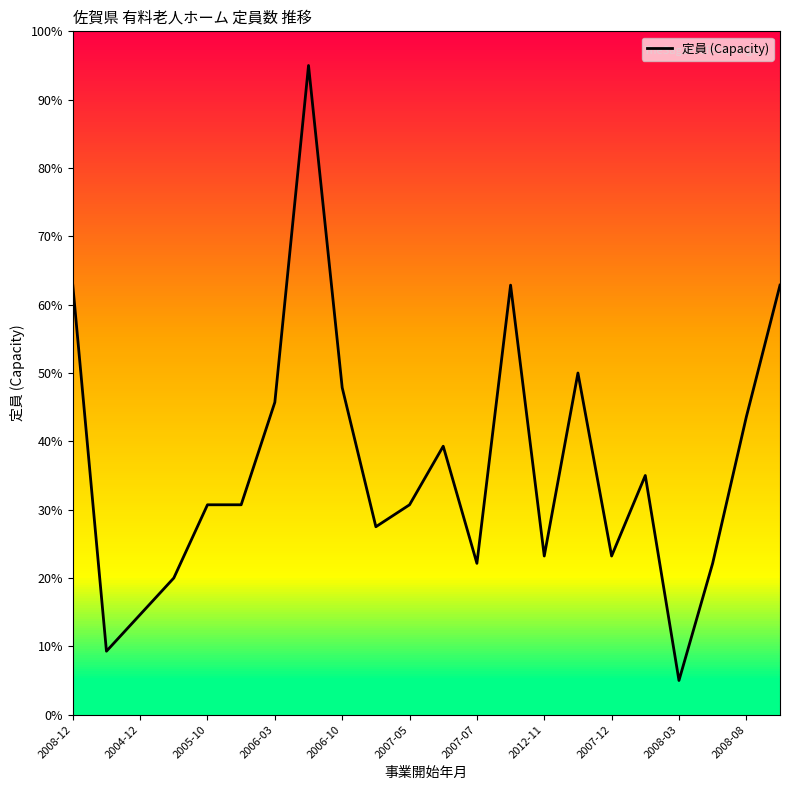

What is the difference between the maximum and minimum values?

90.0